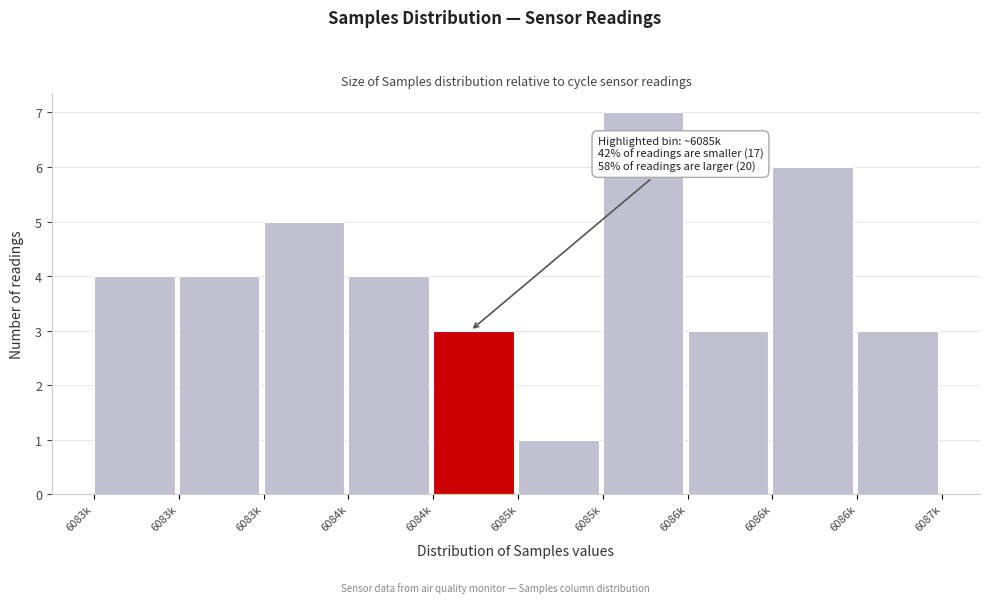

How many bars are there in total?

10